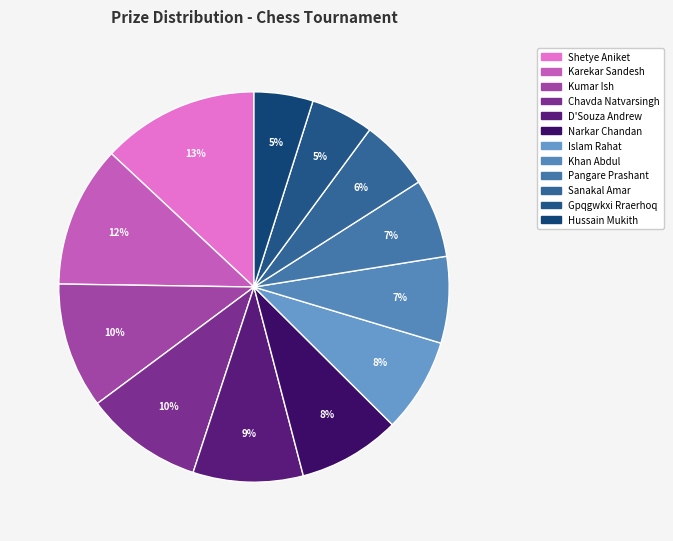

How many slices are in this pie chart?

12